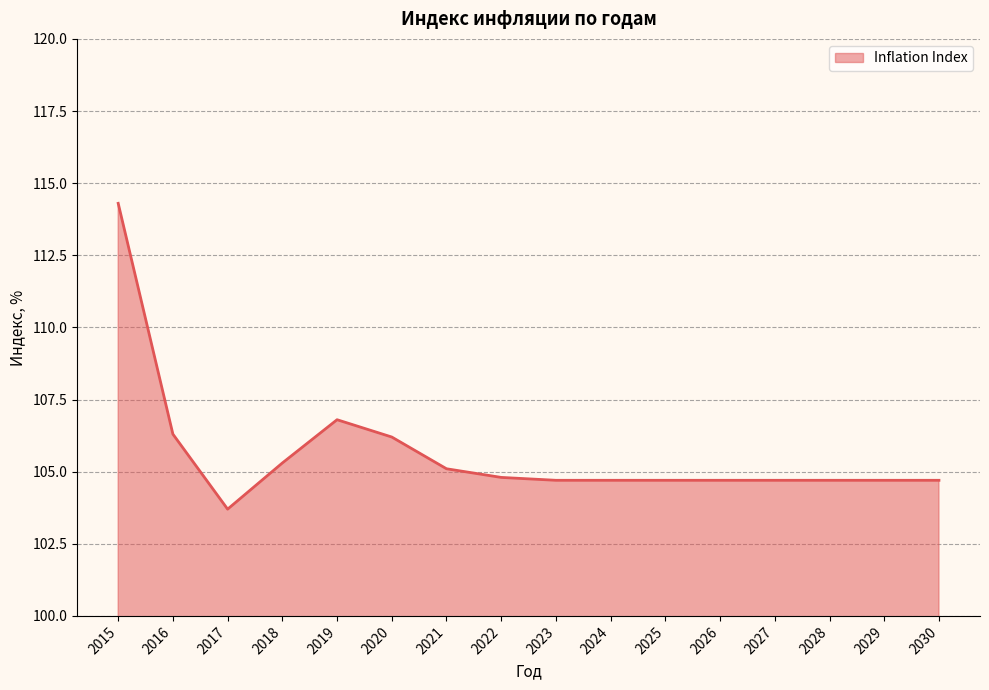

Which has a higher value, 2019 or 2030?

2019